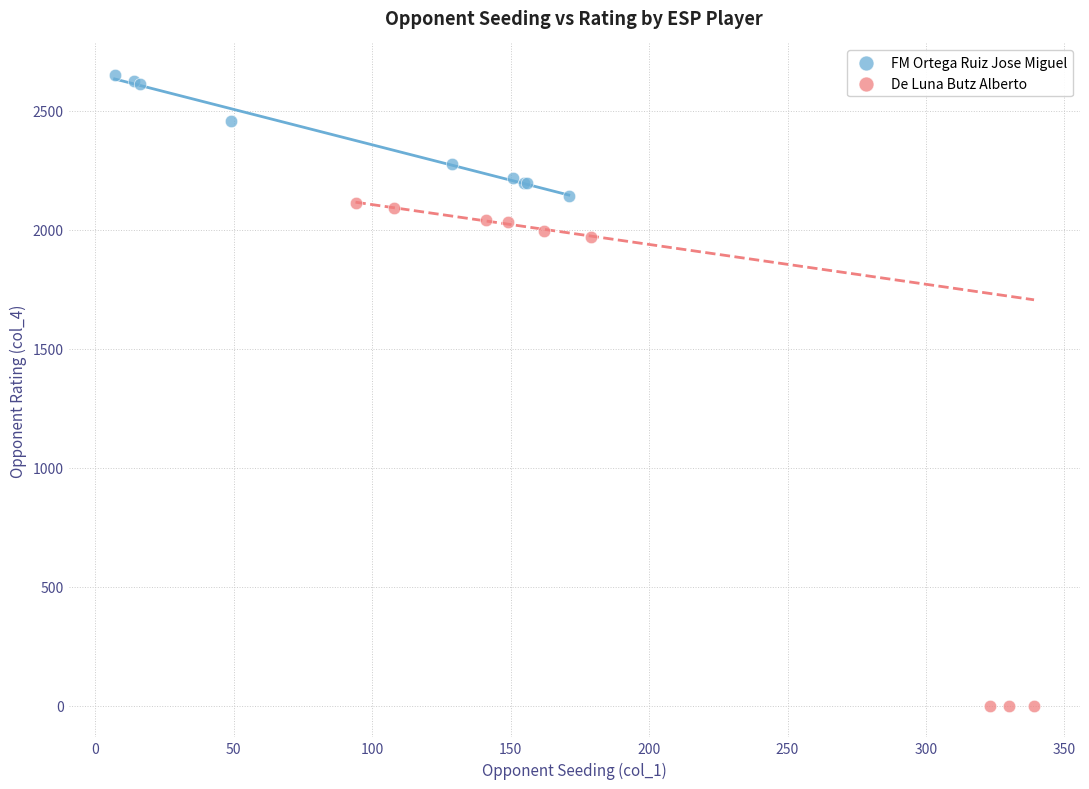

Which series reaches the maximum Y coordinate?

FM Ortega Ruiz Jose Miguel